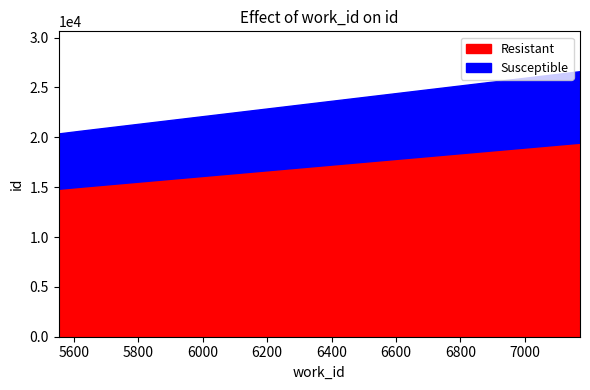

What is the difference between the maximum and minimum values in the Susceptible series?

1618